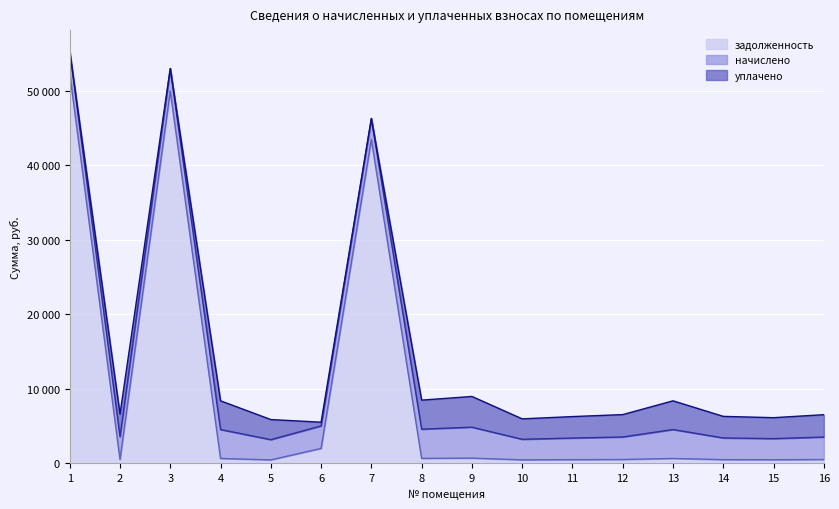

True or false: начислено and задолженность intersect in this chart.

True